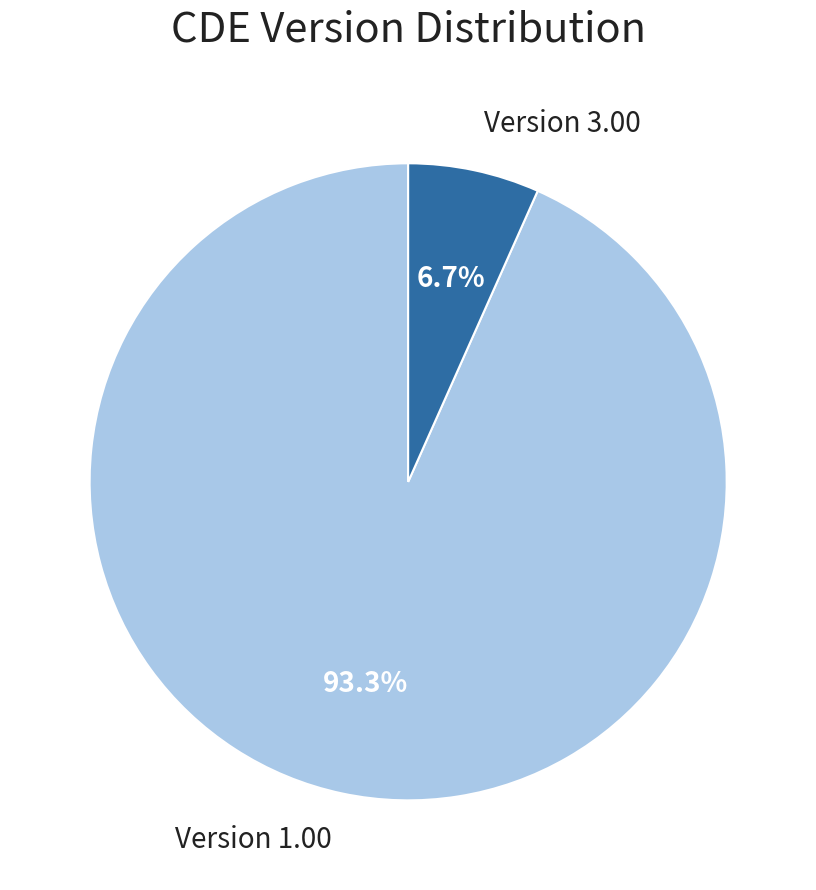

Which category has the smallest portion of the pie?

Version 3.00